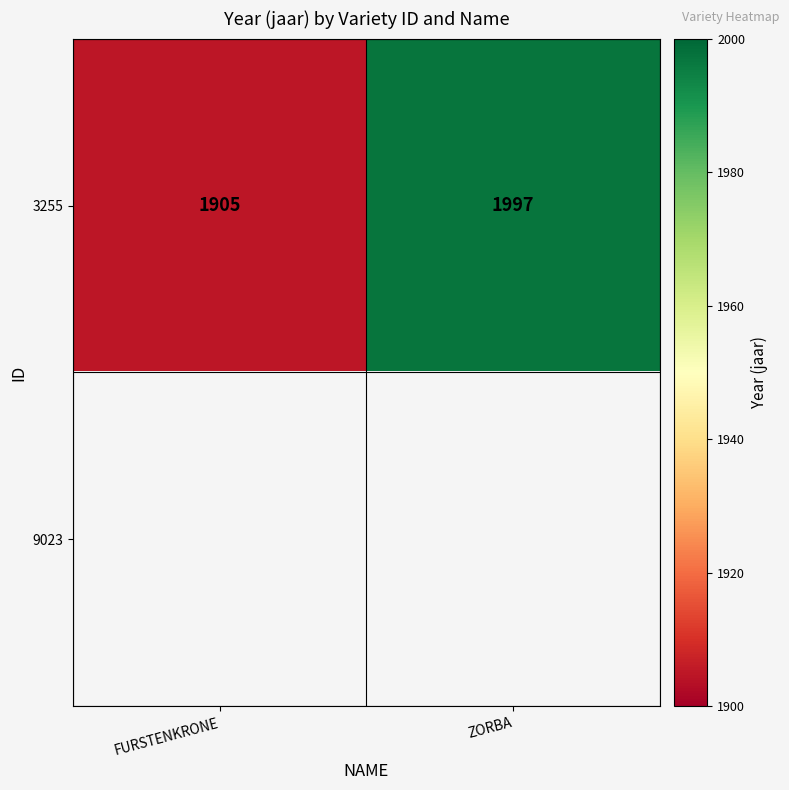

The value of 3255 at FURSTENKRONE is 498. True or false?

False